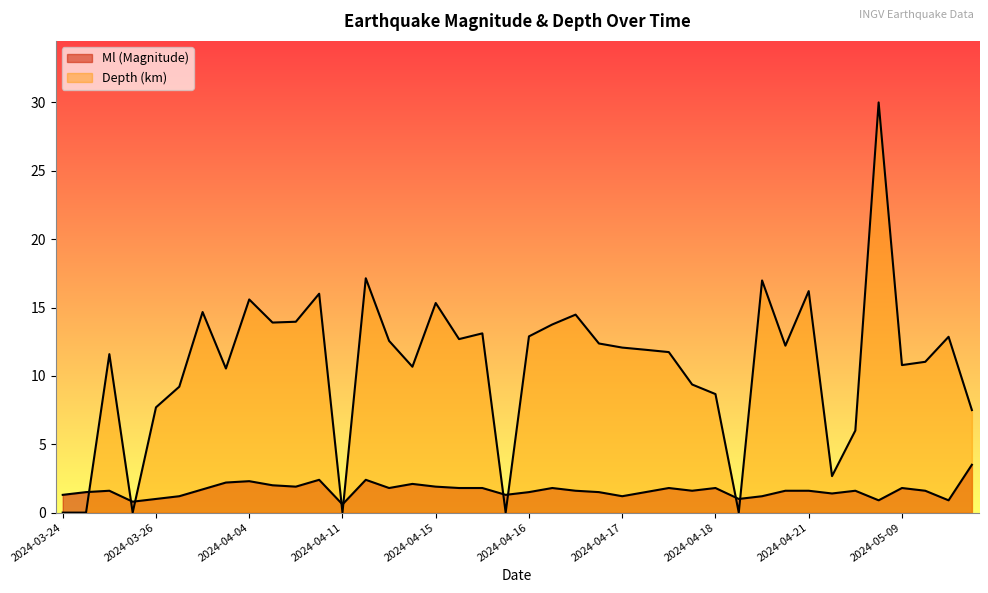

Does the chart have visible grid lines?

No